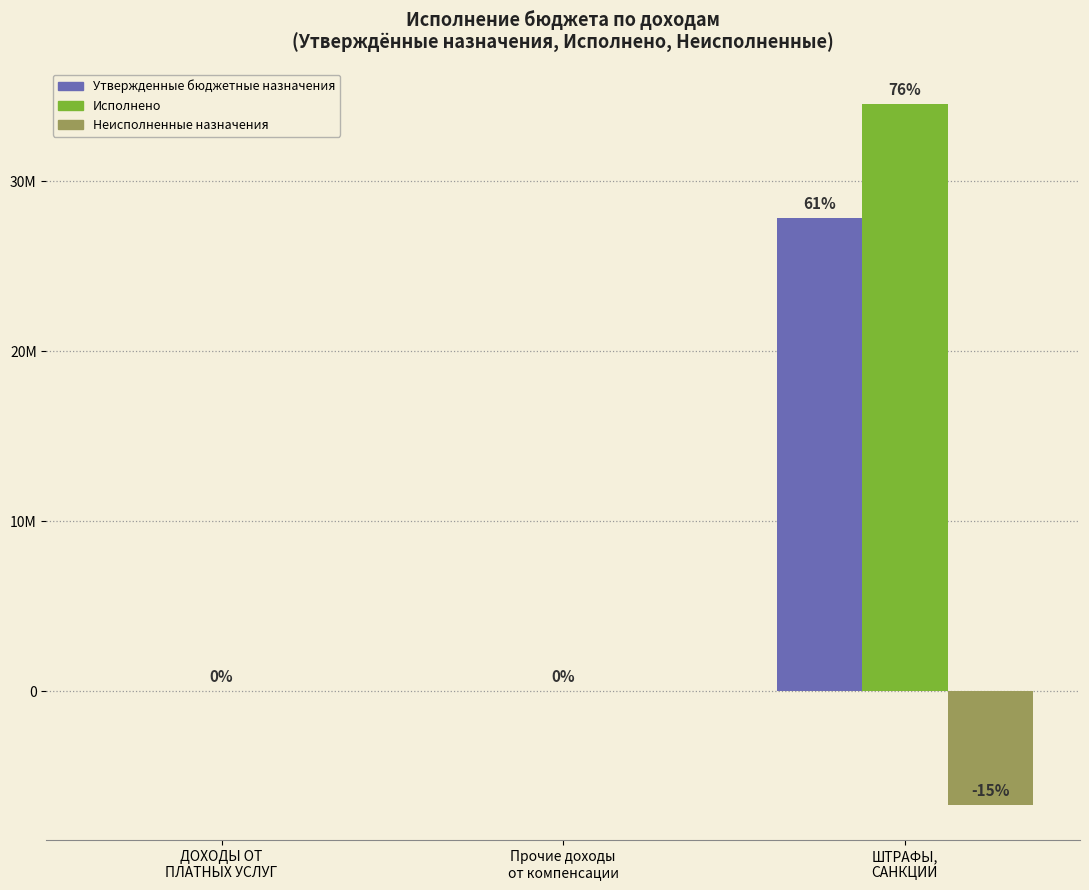

What are all the series names shown in the legend?

Утвержденные бюджетные назначения, Исполнено, Неисполненные назначения